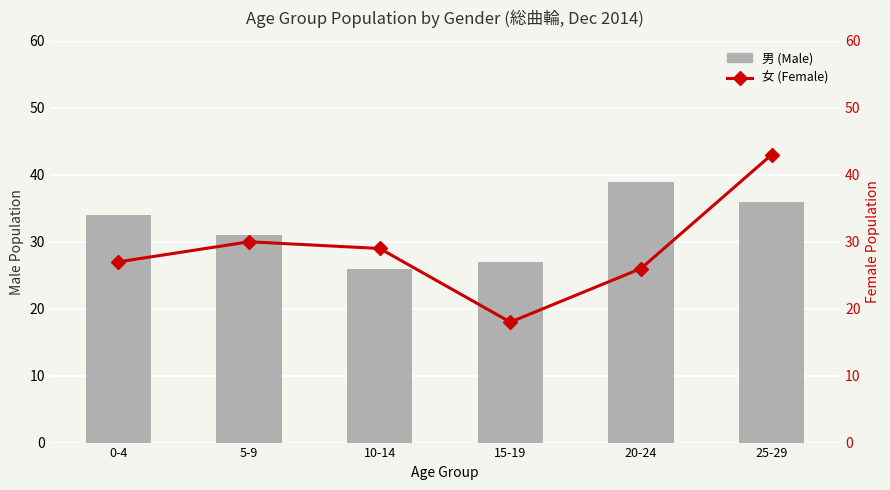

The 女 (Female) series shows 30 at 5-9. True or false?

True